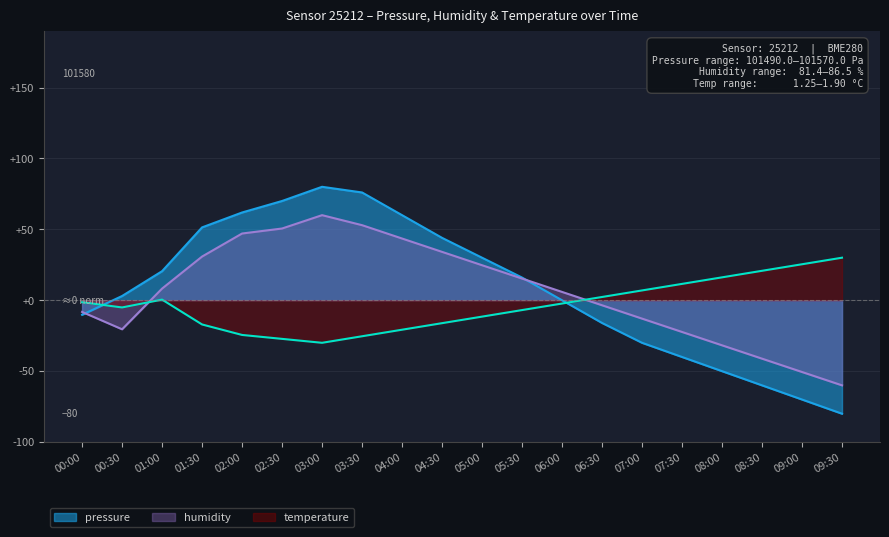

What is the difference between the maximum and minimum values in the pressure series?

160.0